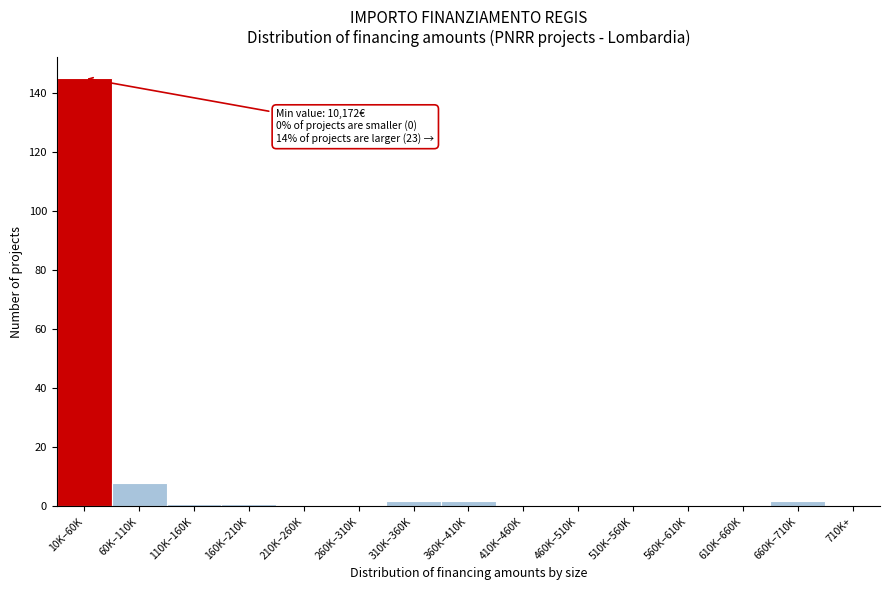

Reading left to right, transcribe all the data shown in this chart.

10K–60K=145	60K–110K=8	110K–160K=1	160K–210K=1	210K–260K=0	260K–310K=0	310K–360K=2	360K–410K=2	410K–460K=0	460K–510K=0	510K–560K=0	560K–610K=0	610K–660K=0	660K–710K=2	710K+=0